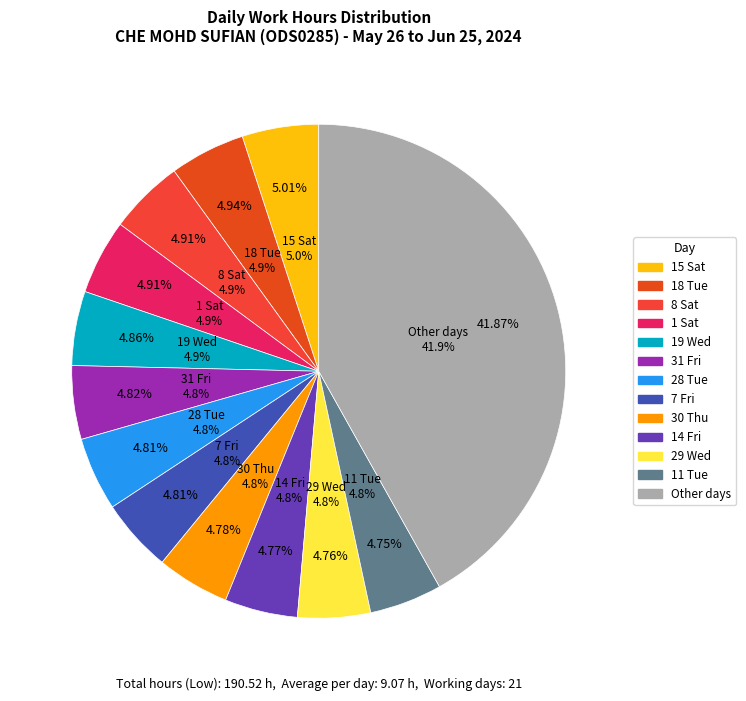

What percentage do 19 Wed and 29 Wed together represent?

9.6%